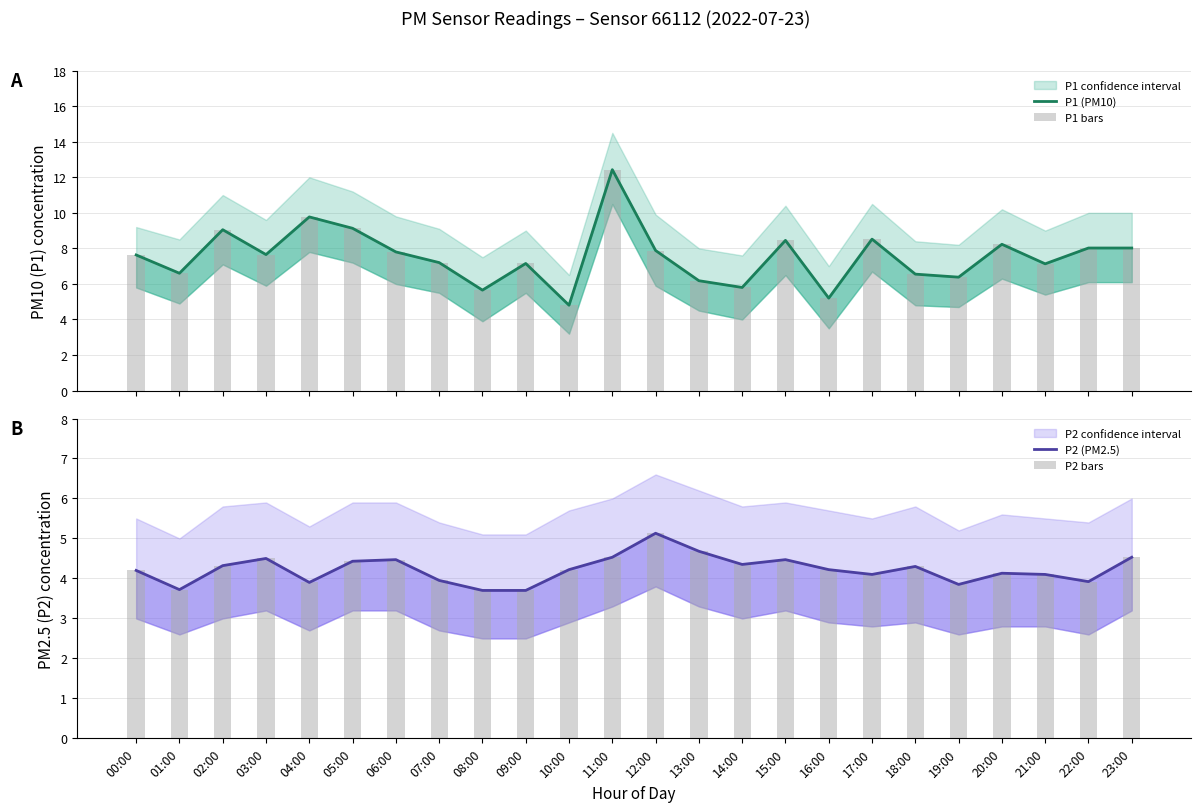

The P2 bars series shows 7.1 at 15:00. True or false?

False